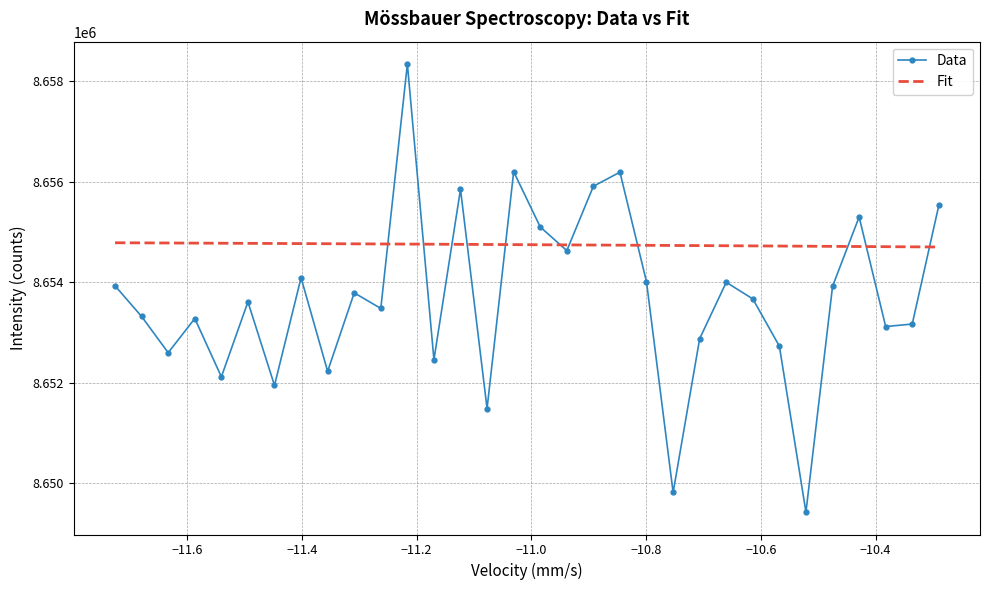

After their last crossing, which series has the higher values: Data or Fit?

Data